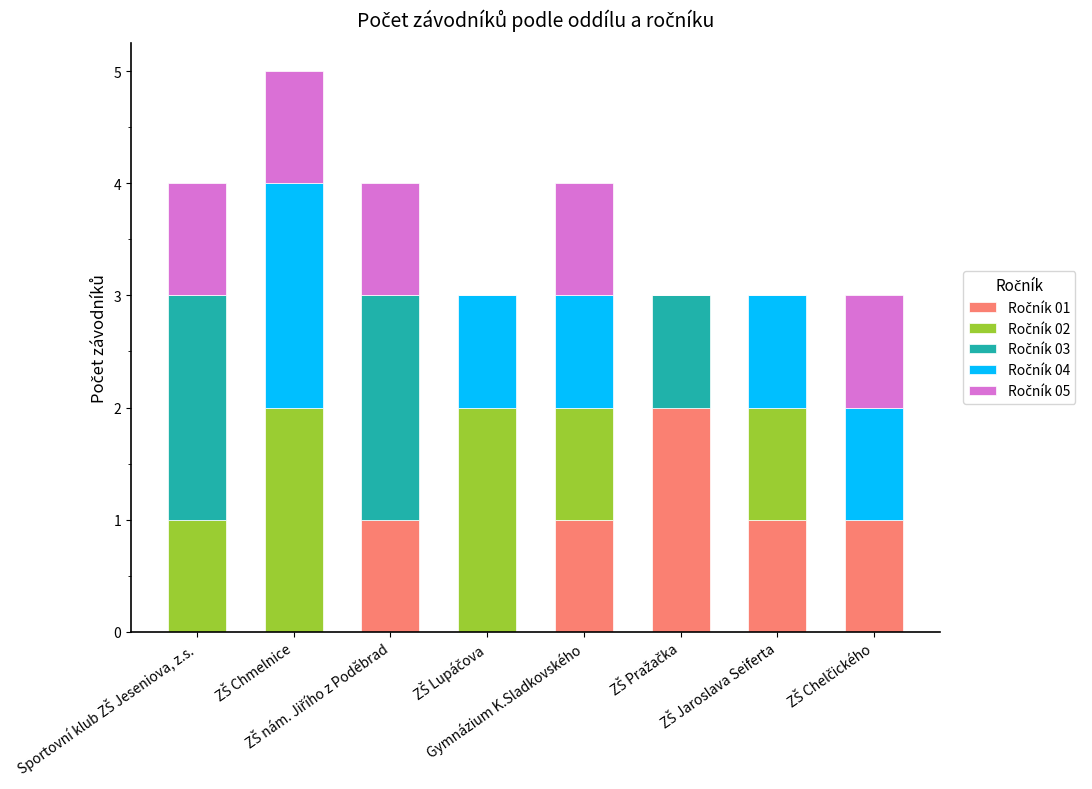

Are the bars horizontal?

No